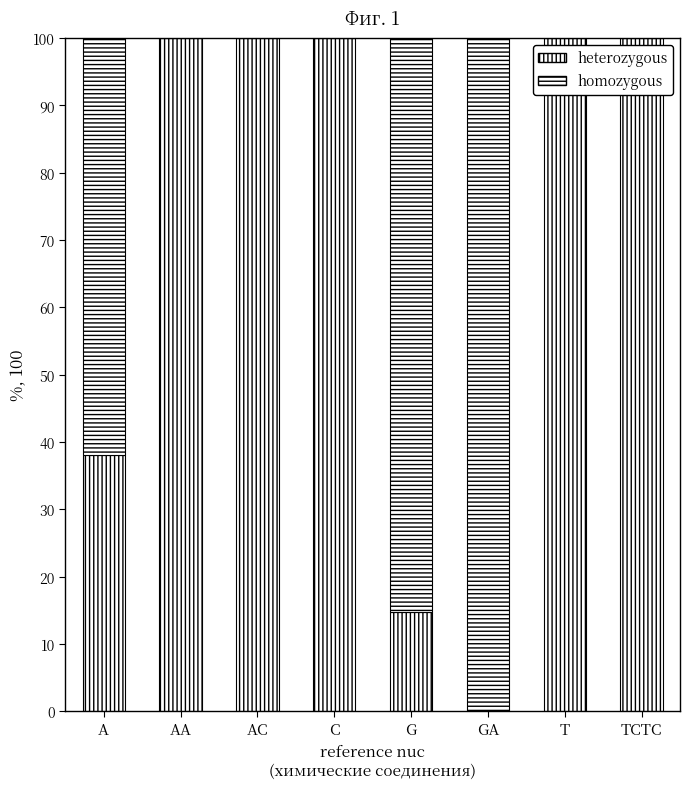

List the labels in order of heterozygous value, smallest first.

GA, G, A, AA, AC, C, T, TCTC